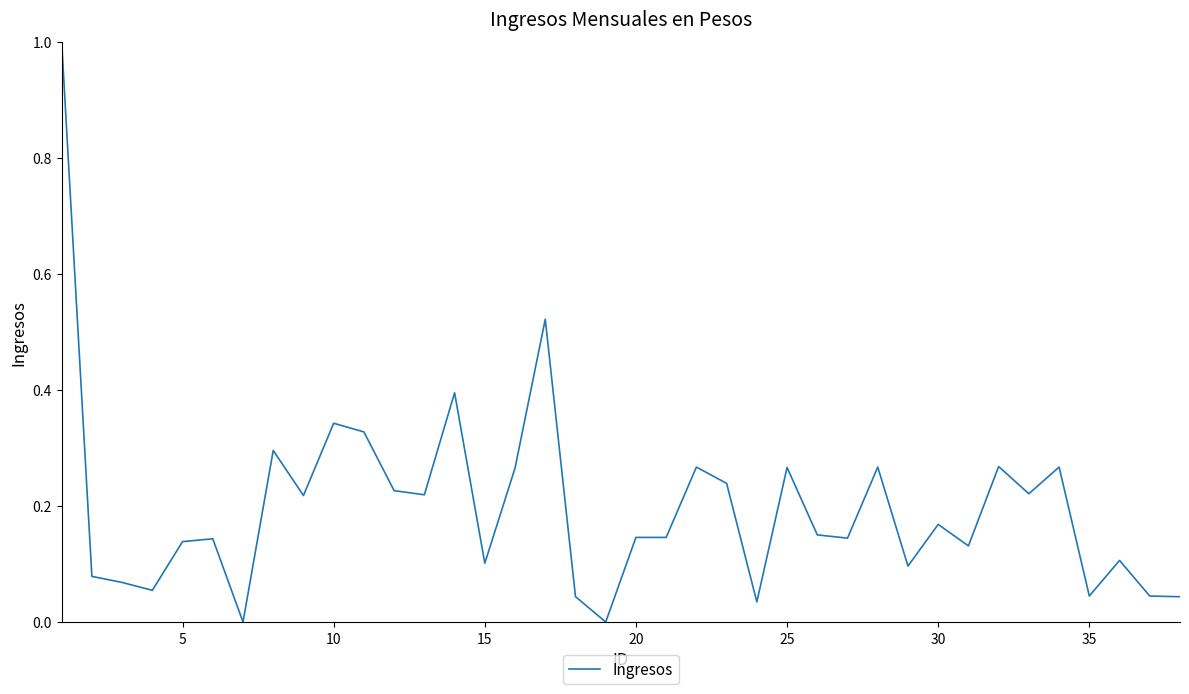

What is the maximum value shown in the chart?

1.0